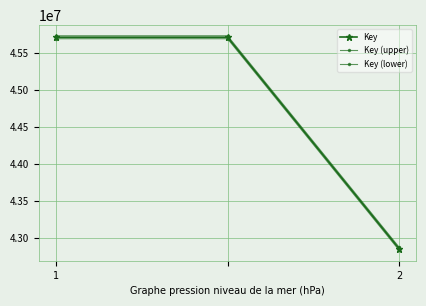

Does the chart display data point markers on the line(s)?

Yes